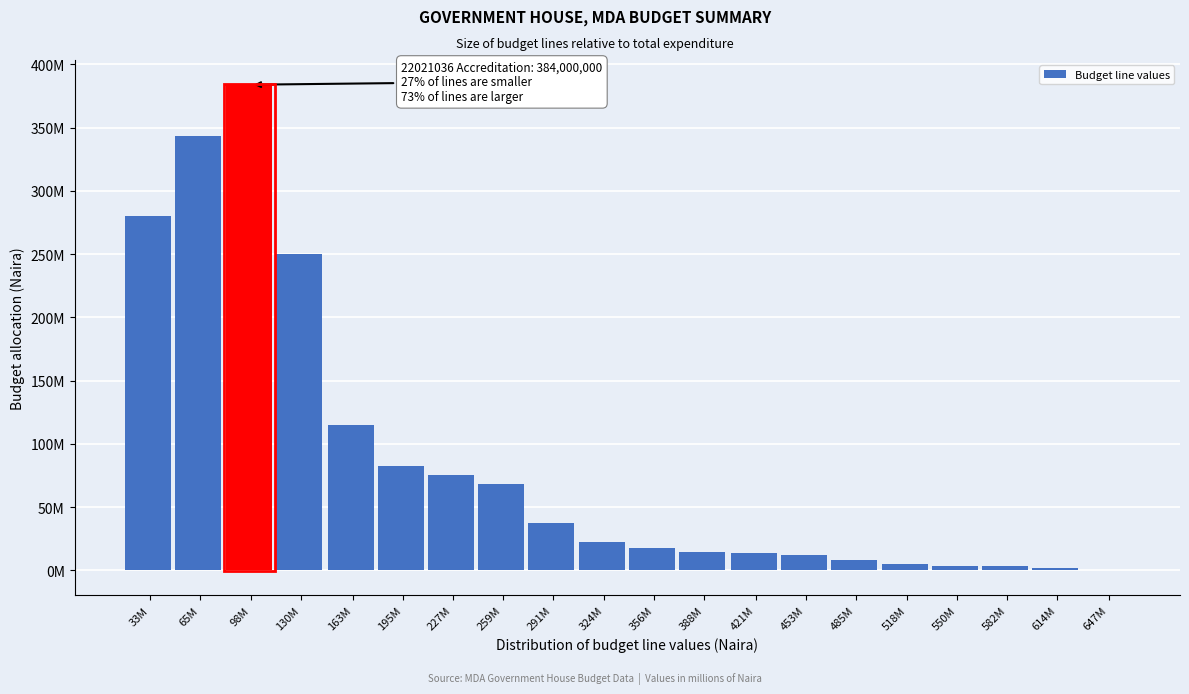

Are the bars horizontal?

No